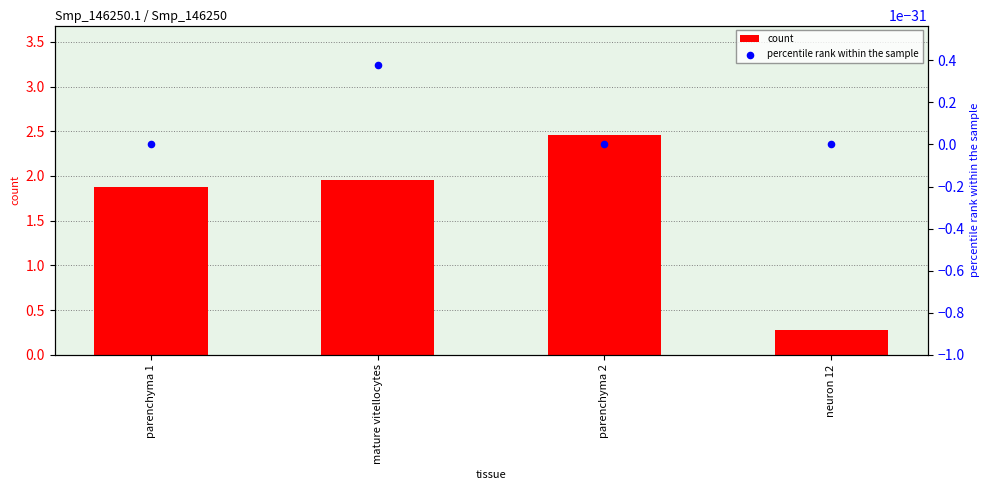

What are all the series names shown in the legend?

count, percentile rank within the sample